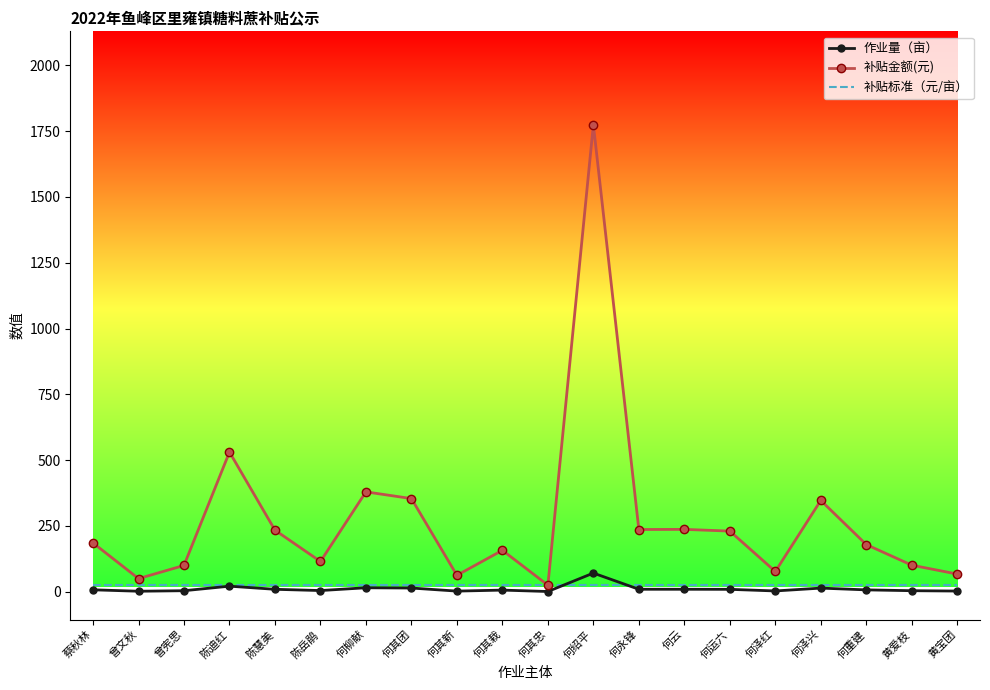

How many values in the 作业量（亩） series exceed 7?

11